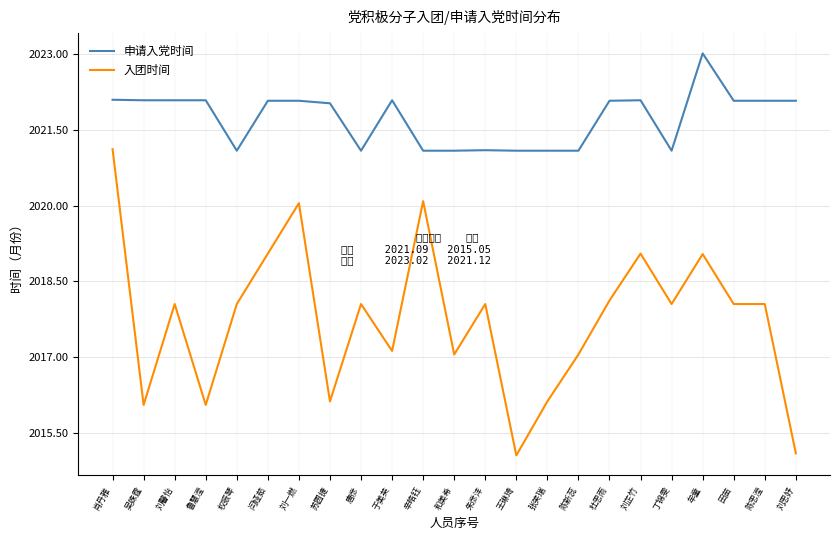

Does the chart have visible grid lines?

Yes